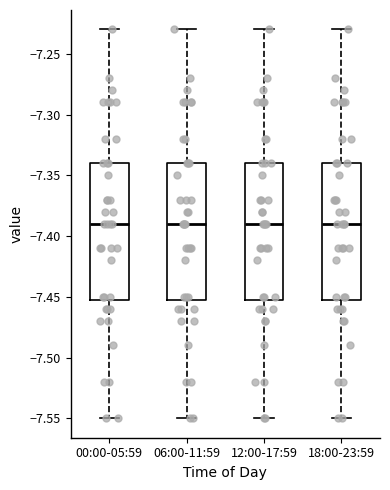

Reading left to right, read every box against the y-axis: the position of its median line, the range the box covers, and the ends of its whiskers. The values are not printed on the chart, so give them approximately, as read against the axis.

00:00-05:59: median -7.39, box -7.45 to -7.34, whiskers -7.55 to -7.23
06:00-11:59: median -7.39, box -7.45 to -7.34, whiskers -7.55 to -7.23
12:00-17:59: median -7.39, box -7.45 to -7.34, whiskers -7.55 to -7.23
18:00-23:59: median -7.39, box -7.45 to -7.34, whiskers -7.55 to -7.23